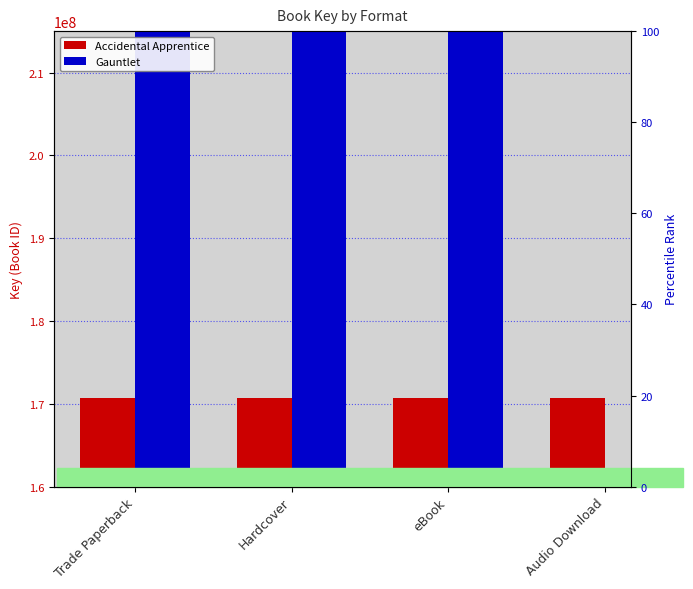

Is the value of Gauntlet at Trade Paperback greater than the value of Accidental Apprentice at Hardcover?

Yes